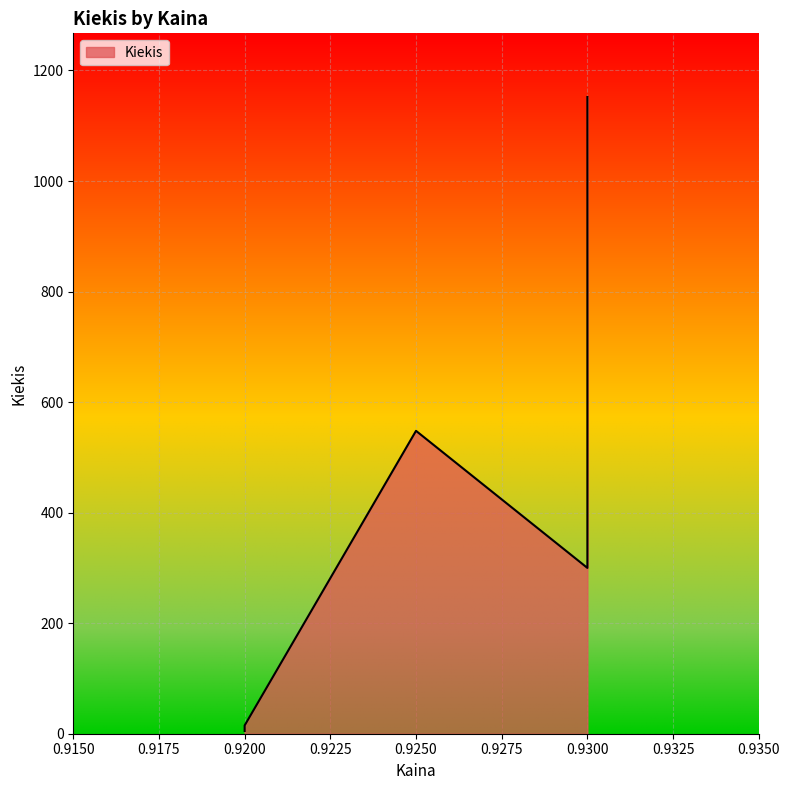

At which label is the value closest to 578?

0.925